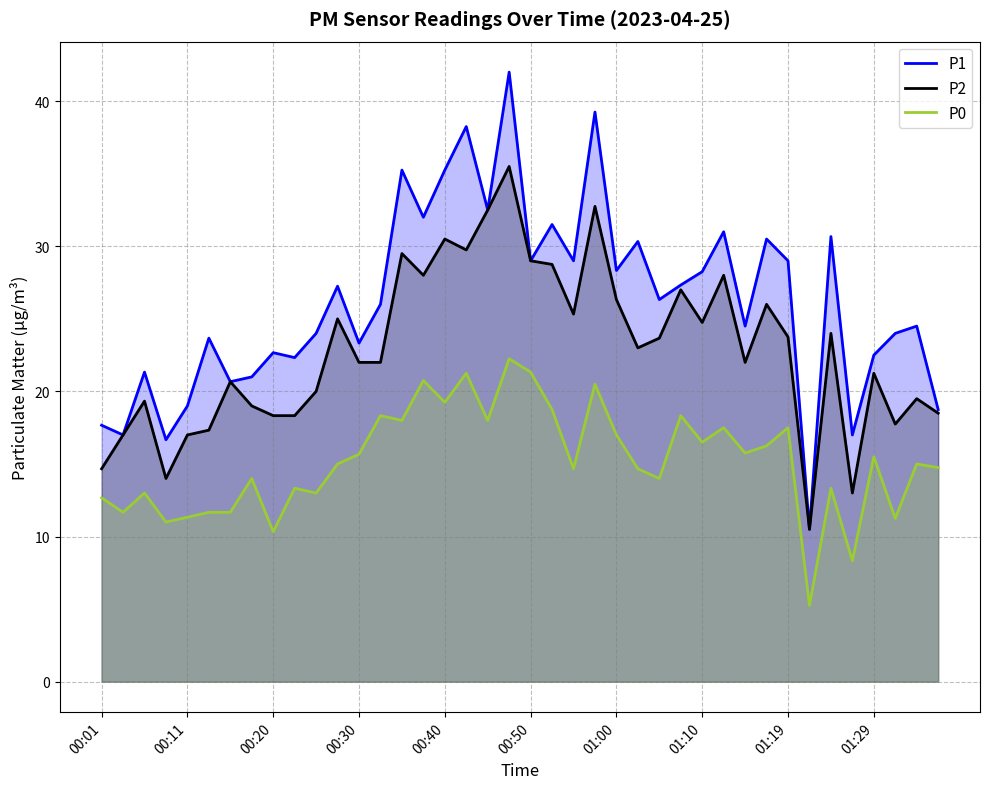

What is the spread (max minus min) of values at 01:19?

11.5